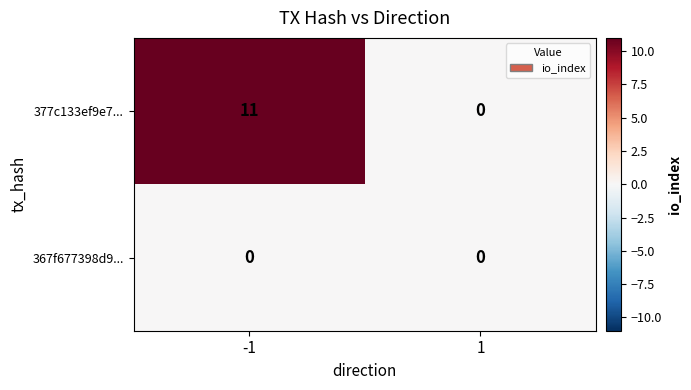

Is it true that 377c133ef9e7... equals 16 at -1?

False